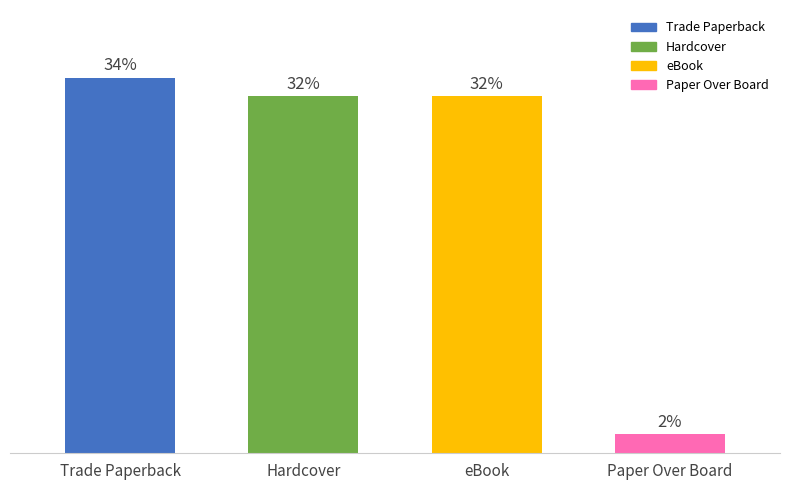

Does the chart contain any negative values?

No